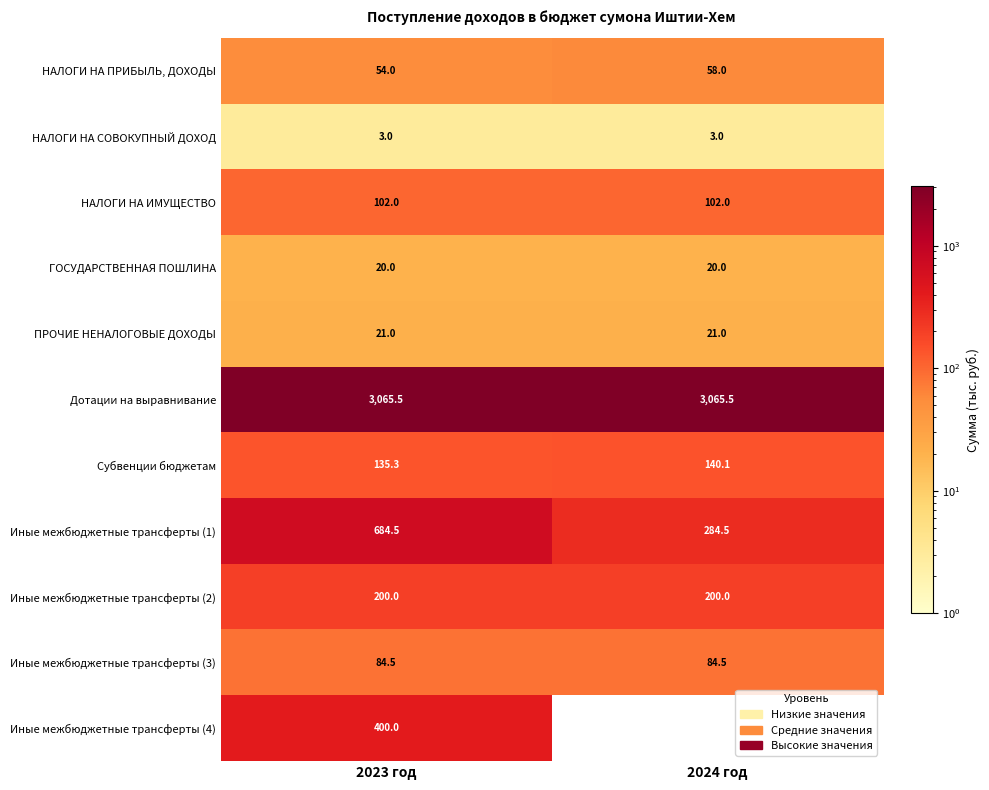

At which label does Иные межбюджетные трансферты (1) first exceed 684?

2023 год